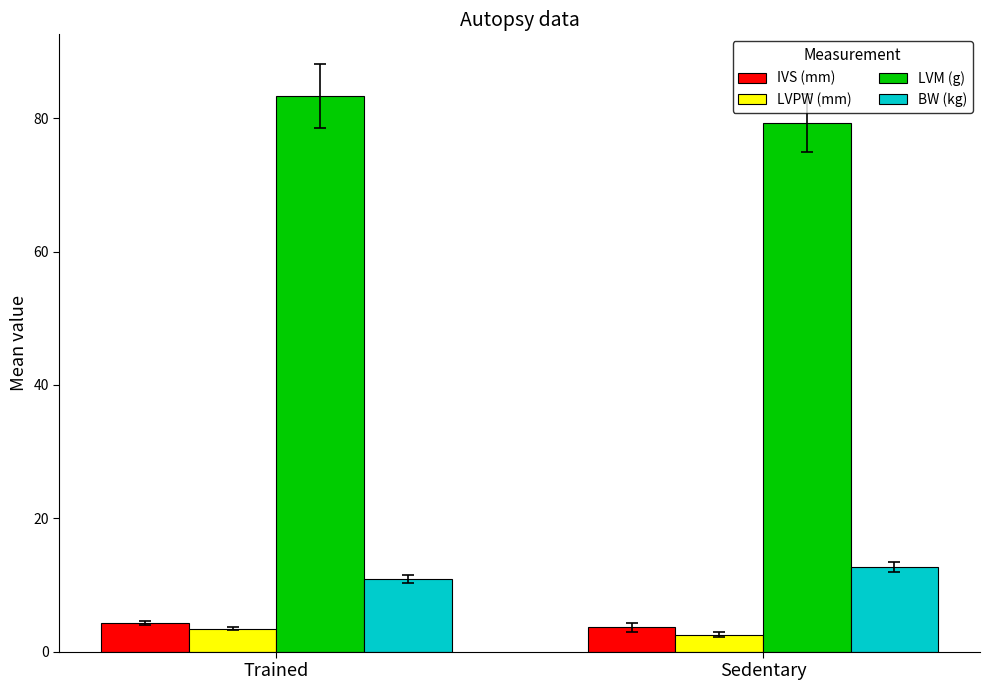

What is the minimum value shown in the chart?

2.5